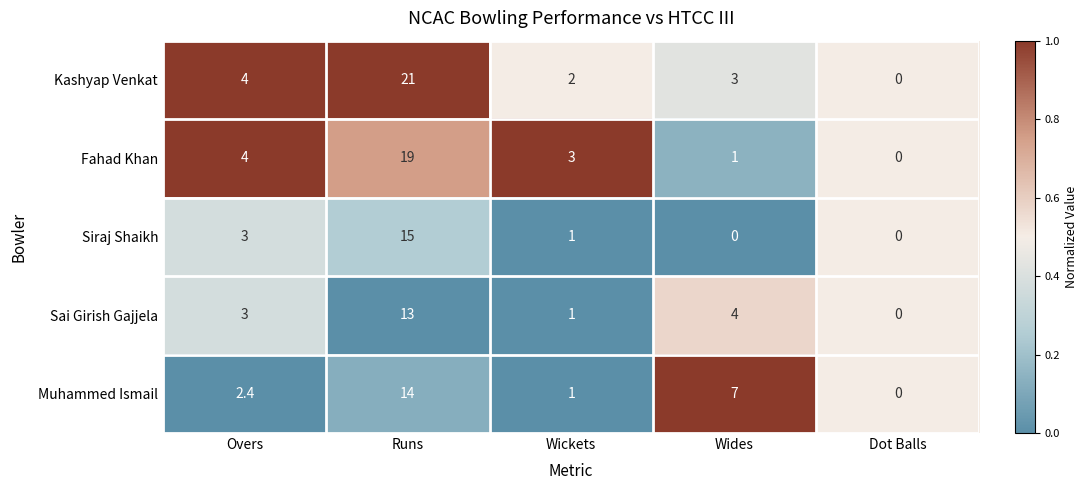

At which label is Muhammed Ismail closest to 7?

Wides